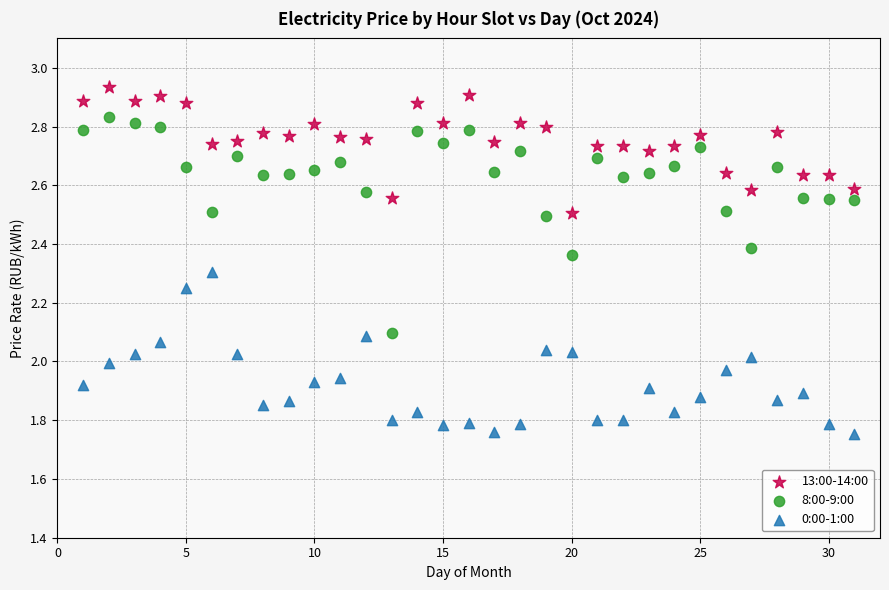

Which series contains the lowest Y value?

0:00-1:00